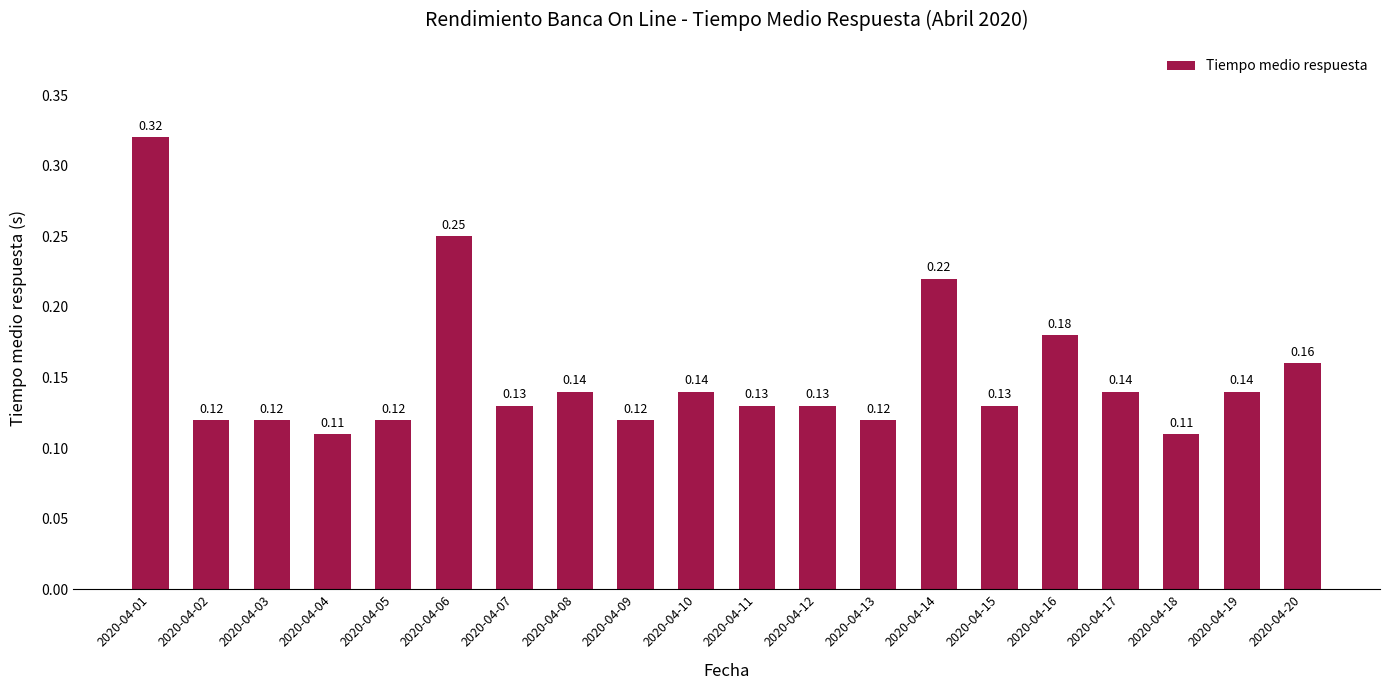

Which has a higher value, 2020-04-03 or 2020-04-19?

2020-04-19